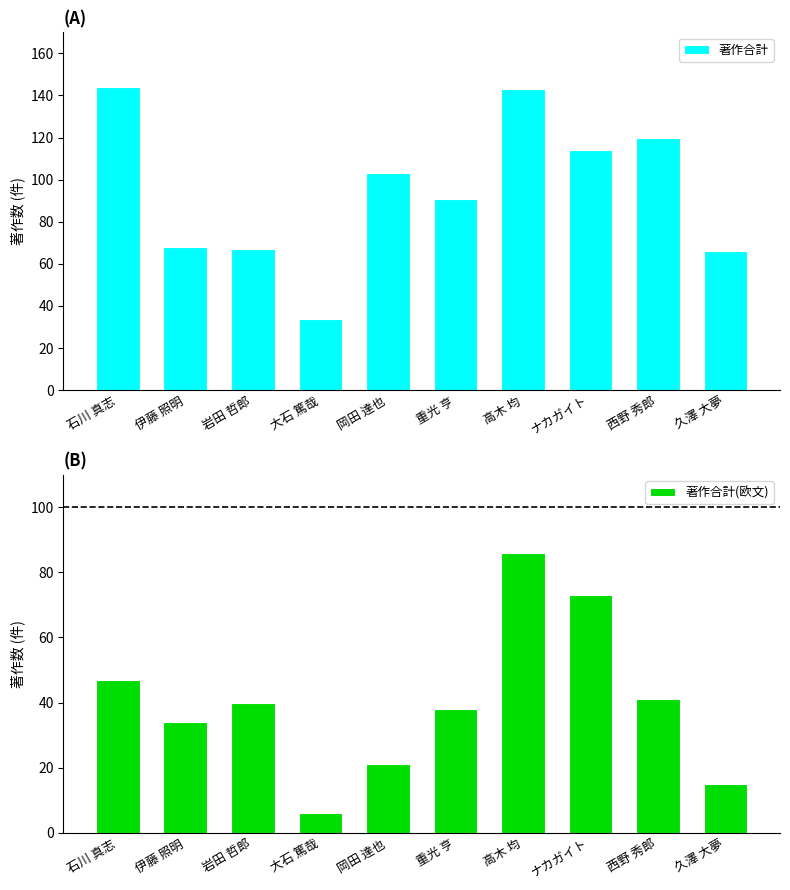

What is the spread (max minus min) of values at 久澤 大夢?

51